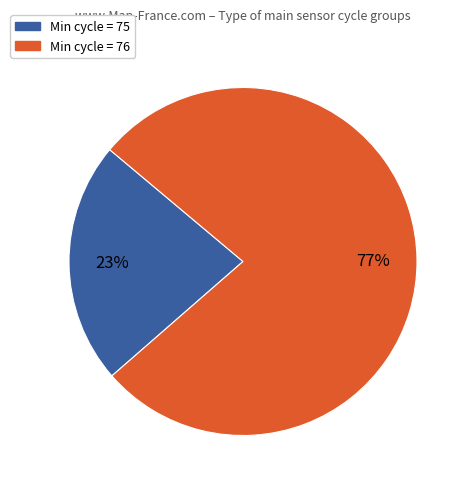

To the nearest percent, what is the average slice percentage?

50%